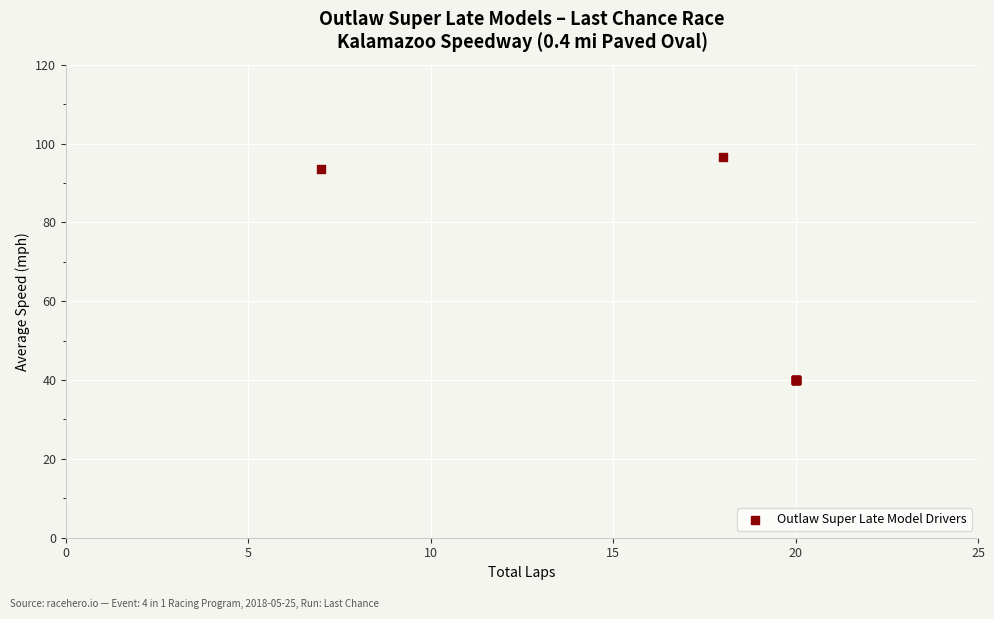

What Y value in the scatter plot is closest to 68?

93.6